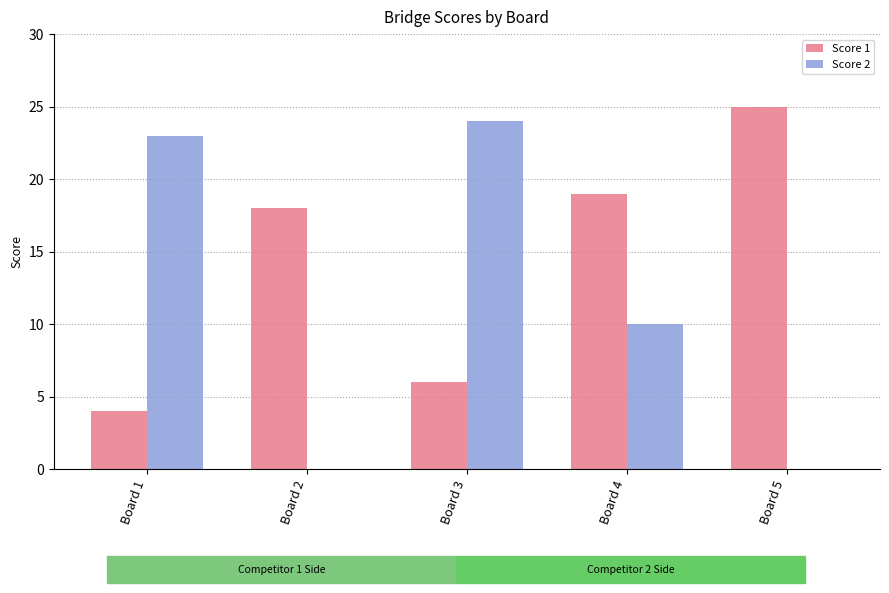

Is the value of Score 2 at Board 1 greater than the value of Score 1 at Board 1?

Yes